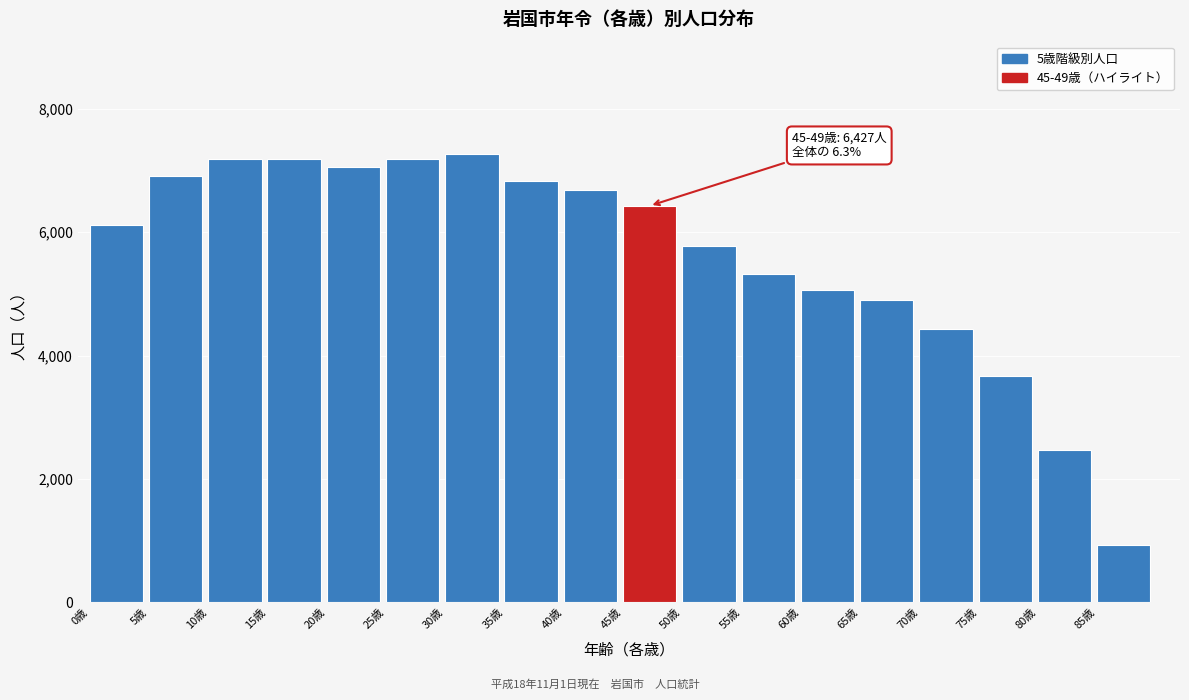

What is the approximate value at 5歳, to the nearest 10?

6910